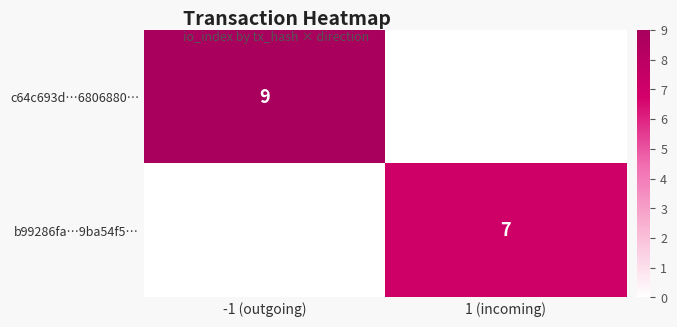

Is it true that c64c693d…6806880… equals 9 at -1 (outgoing)?

True